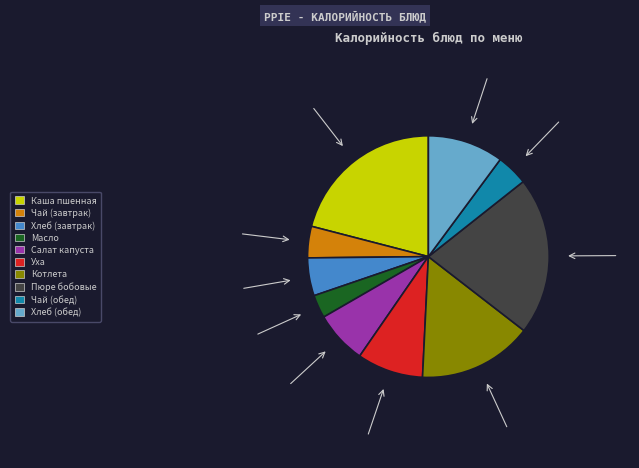

Count the number of slices in the pie.

10